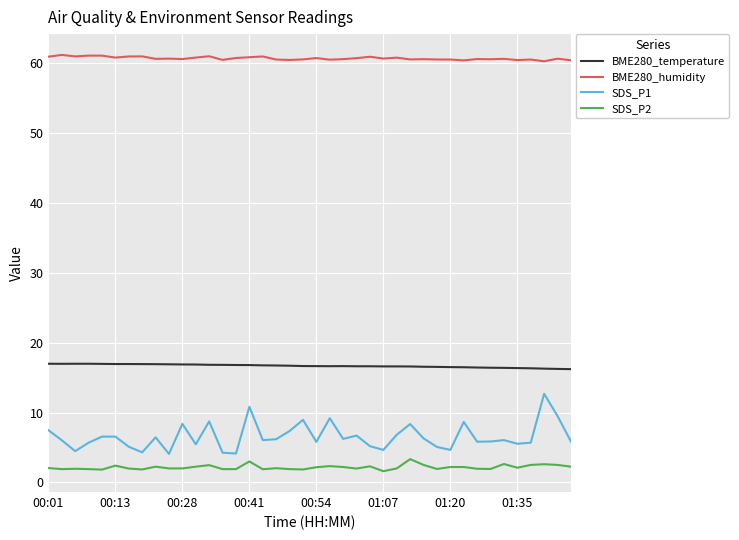

What is the minimum value for BME280_humidity?

60.3